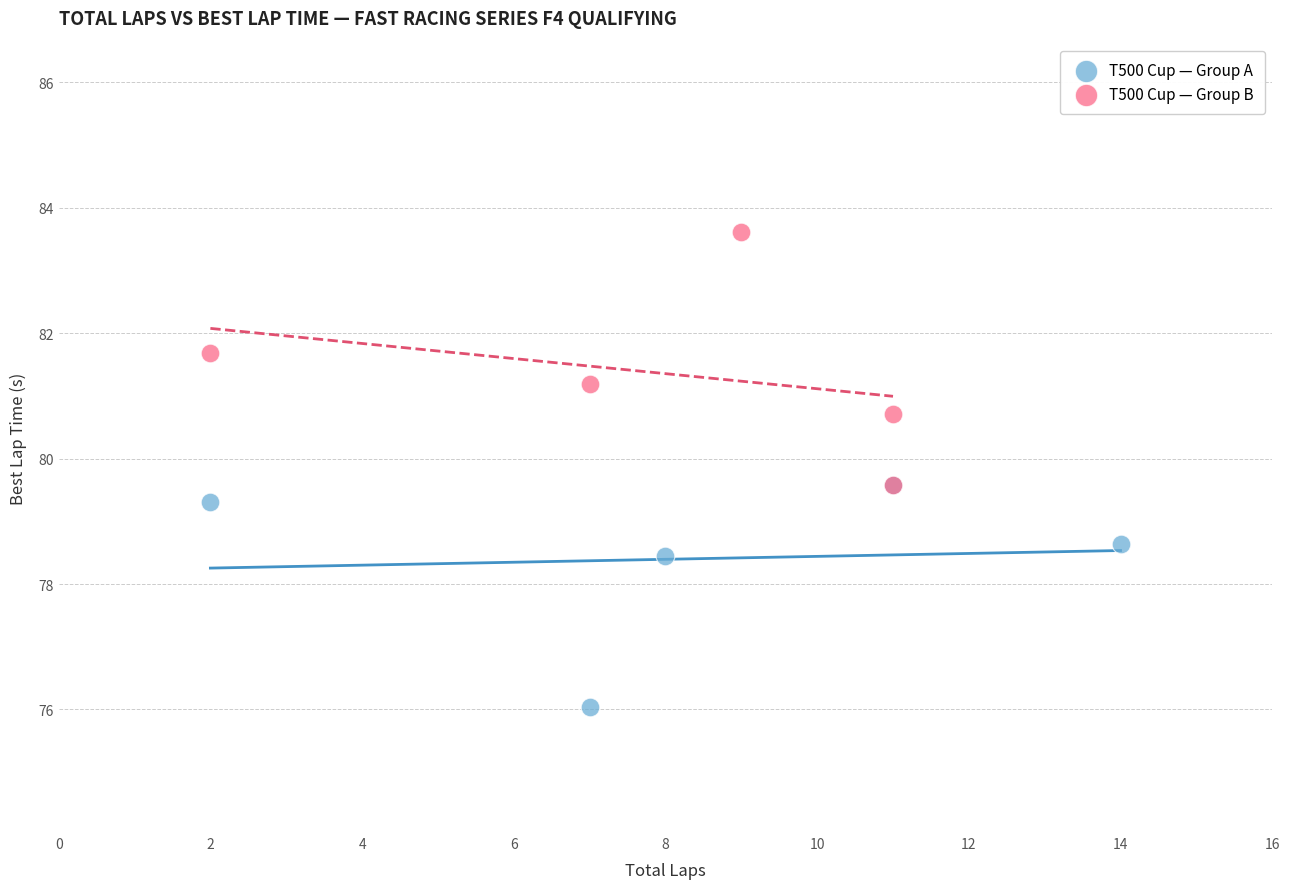

Which series reaches the minimum Y coordinate?

T500 Cup — Group A